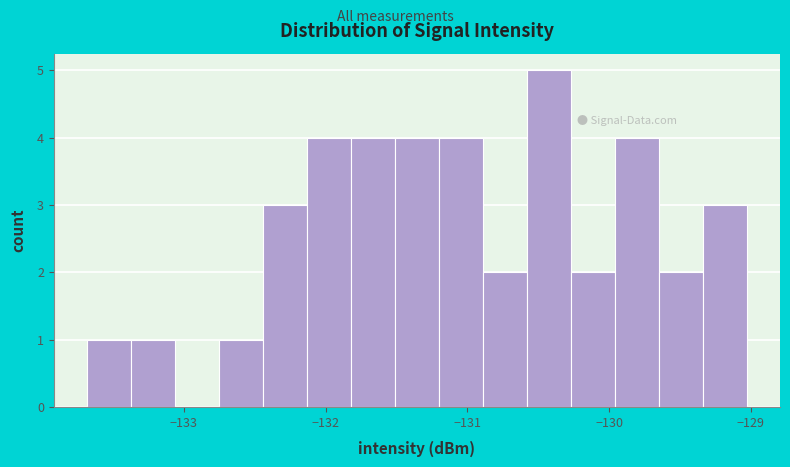

Around what value on the x-axis is the tallest bar? Give the approximate position of its centre, as read against the axis.

-130.4